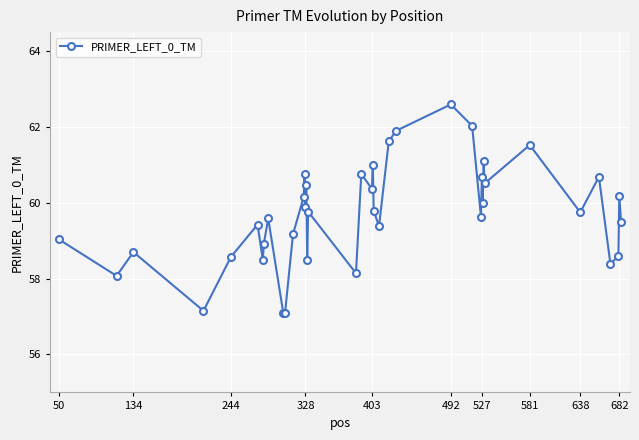

What is the value of the 13th point from the left?

60.2